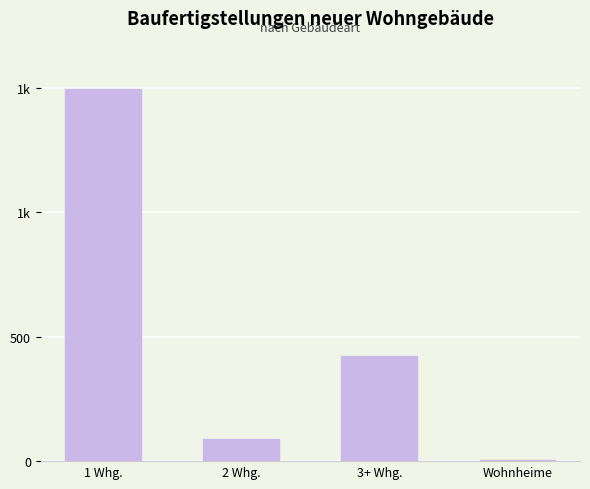

Are the bars horizontal?

No